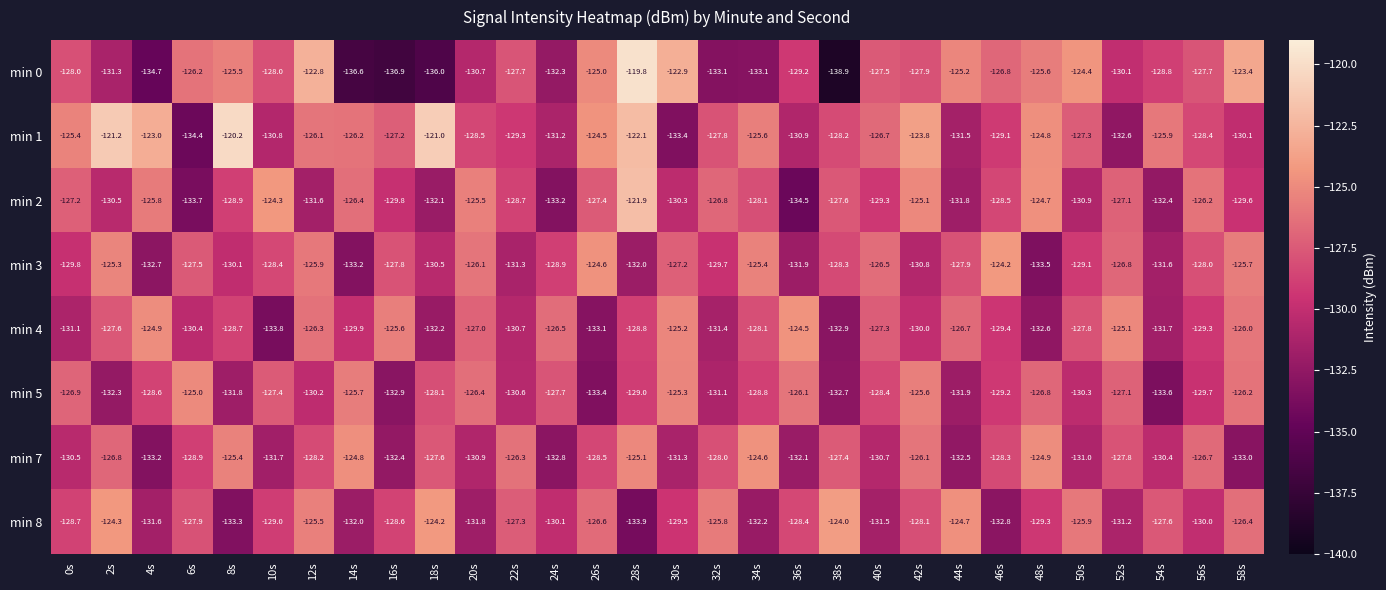

Which series has the largest total across all categories?

min 1